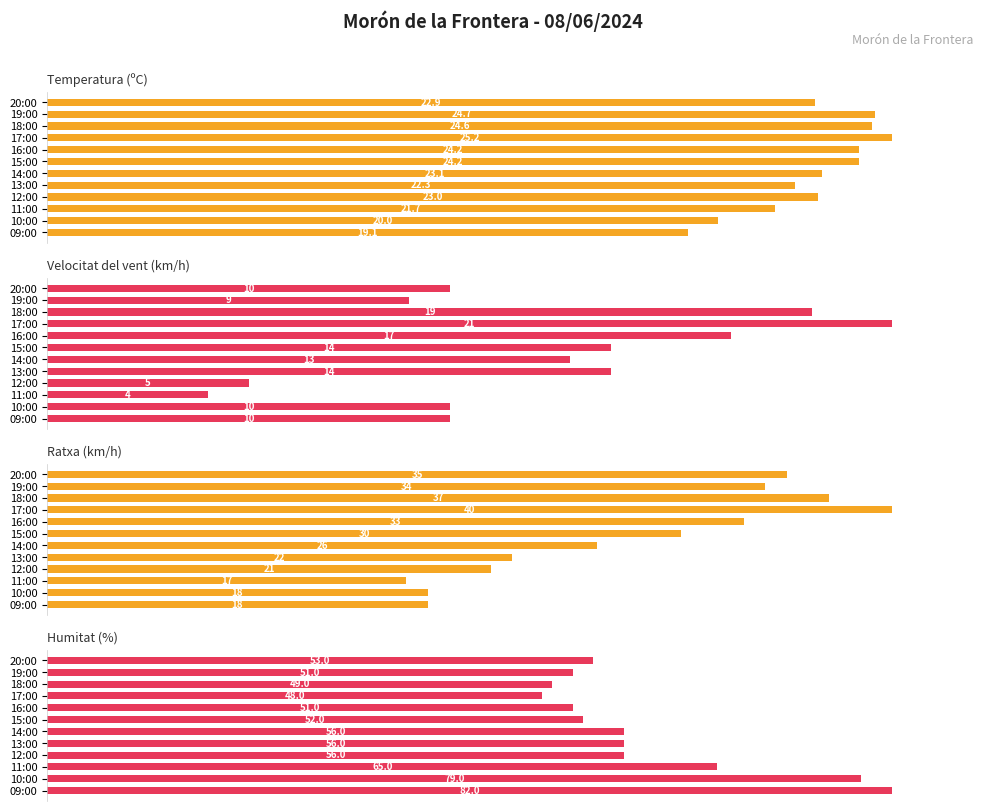

What are all the series names shown in the legend?

Temperatura (ºC), Velocitat del vent (km/h), Ratxa (km/h), Humitat (%)